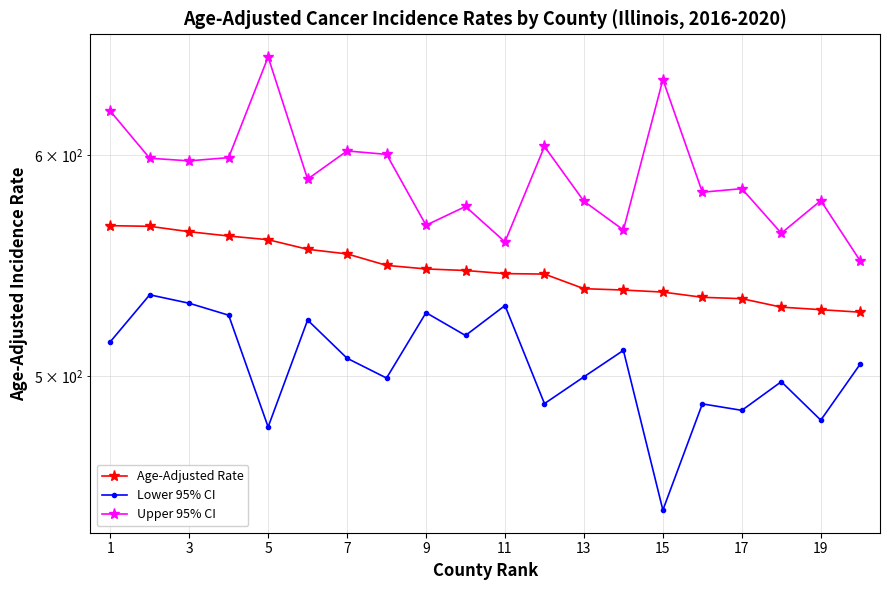

What is the label of the 5th point from the right?

15